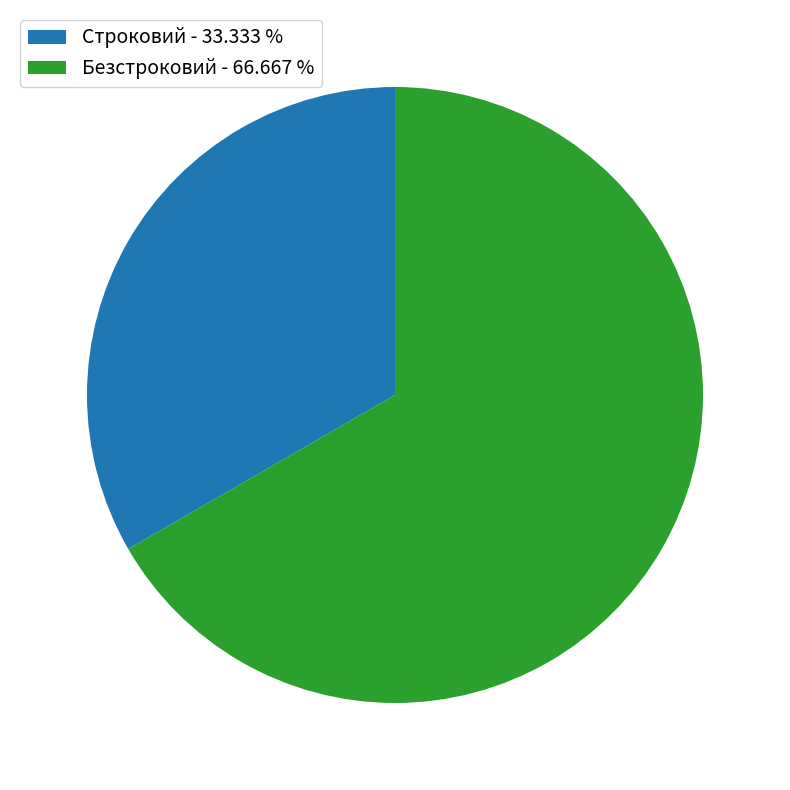

Which slice represents more than half of the pie?

Безстроковий